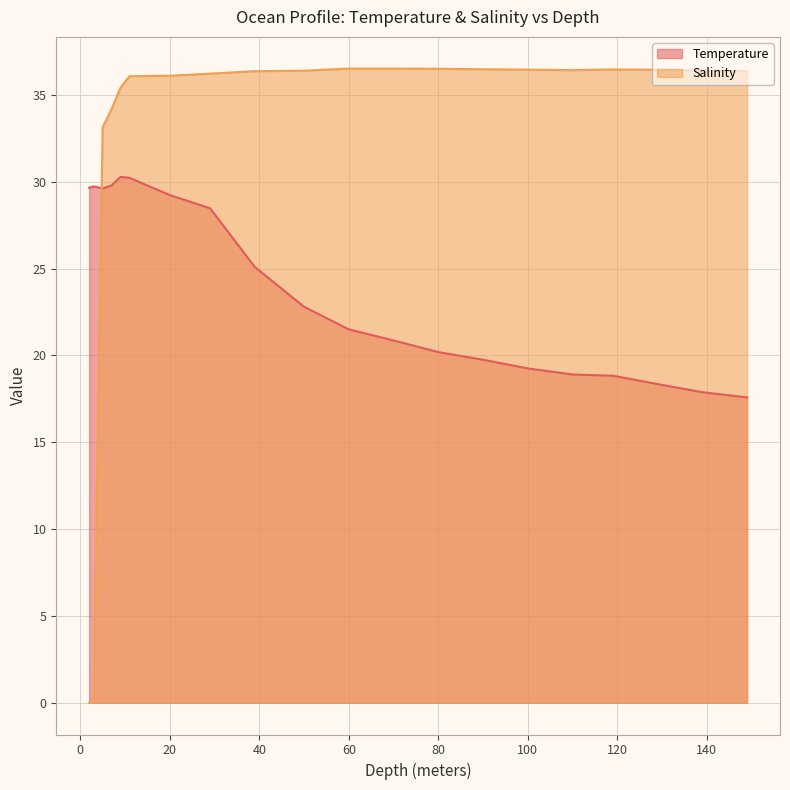

Which series changed the most between 60.0 and 119.0?

Temperature